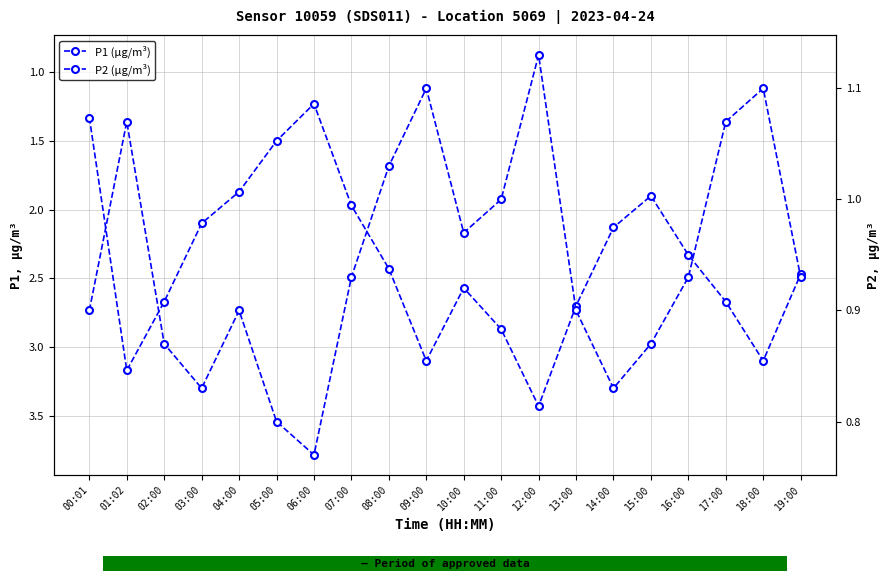

What is the difference between the highest and lowest values at 14:00?

1.3